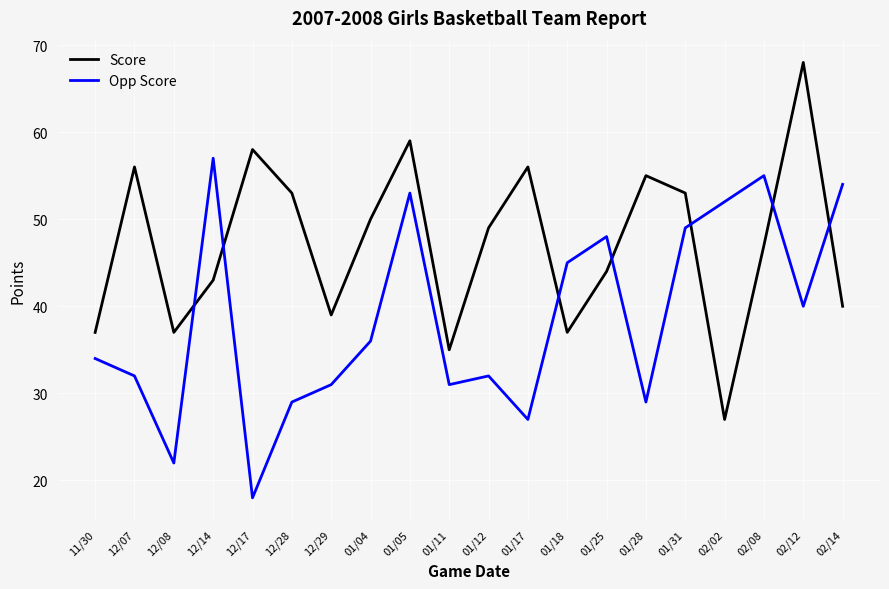

What is the difference between the highest and lowest values at 01/12?

17